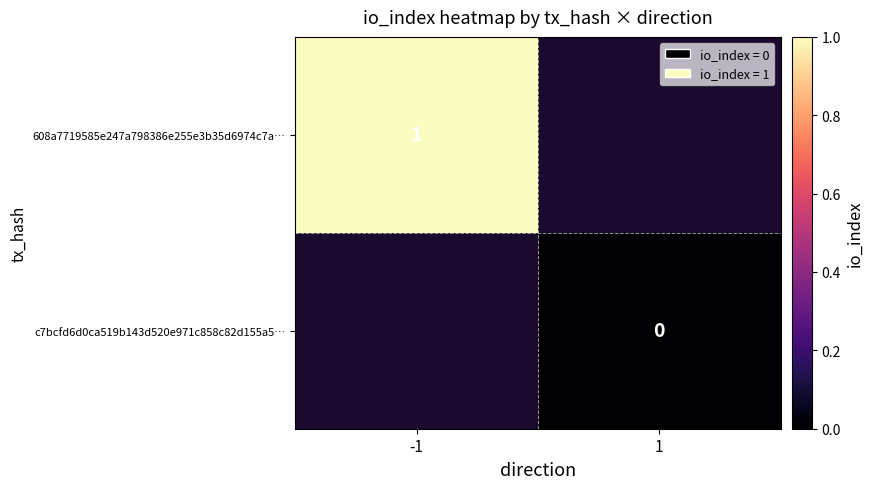

Is it true that 608a7719585e247a798386e255e3b35d6974c7a… equals 2 at -1?

False